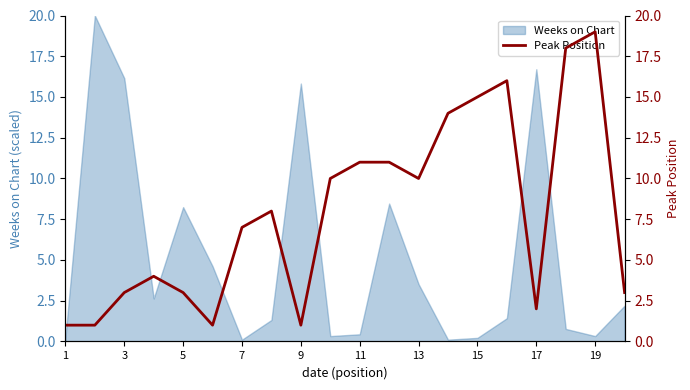

The Weeks on Chart series shows 0.4 at 11. True or false?

True